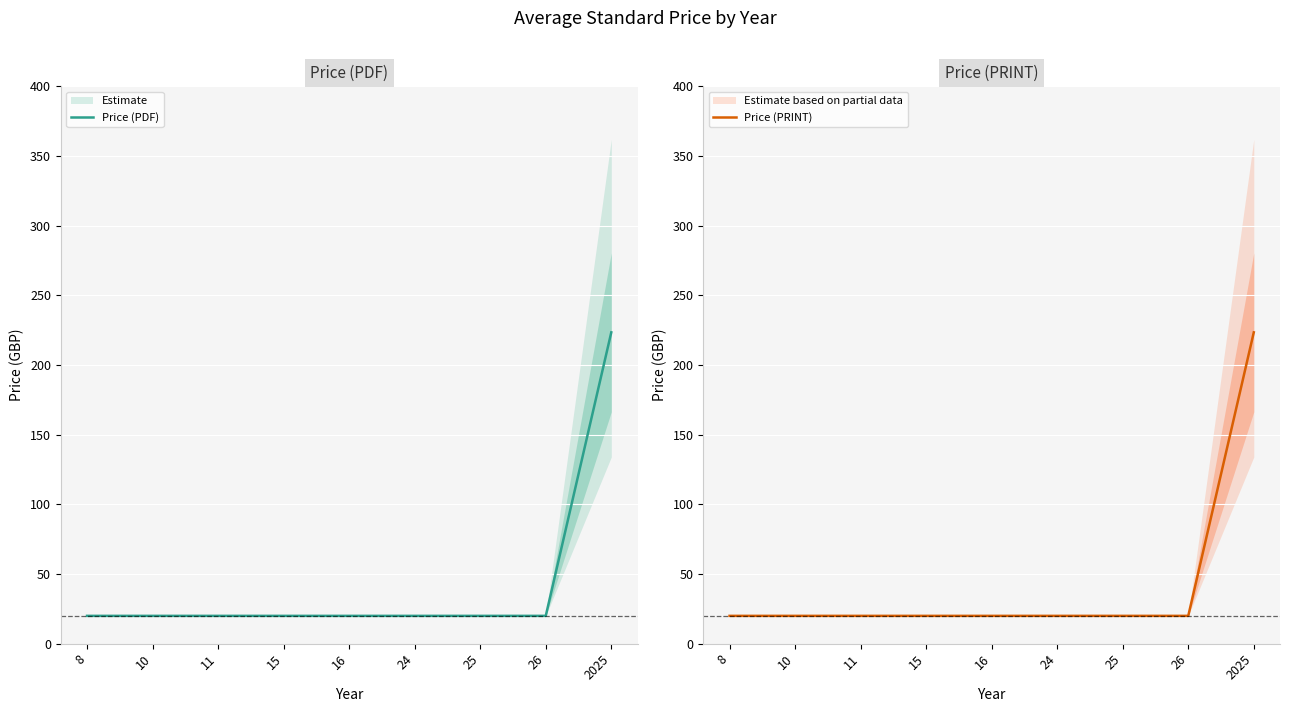

True or false: Price (PRINT) and Price (PDF) cross at least once.

False